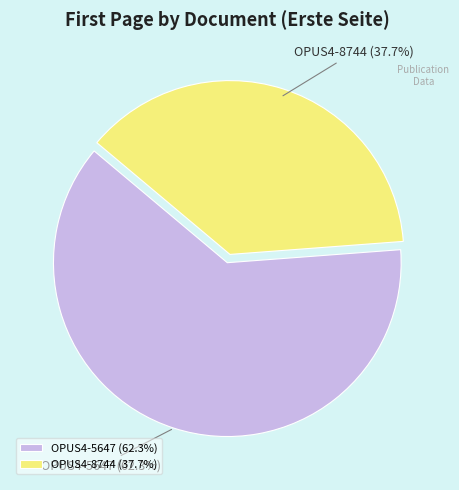

How many slices are in this pie chart?

2